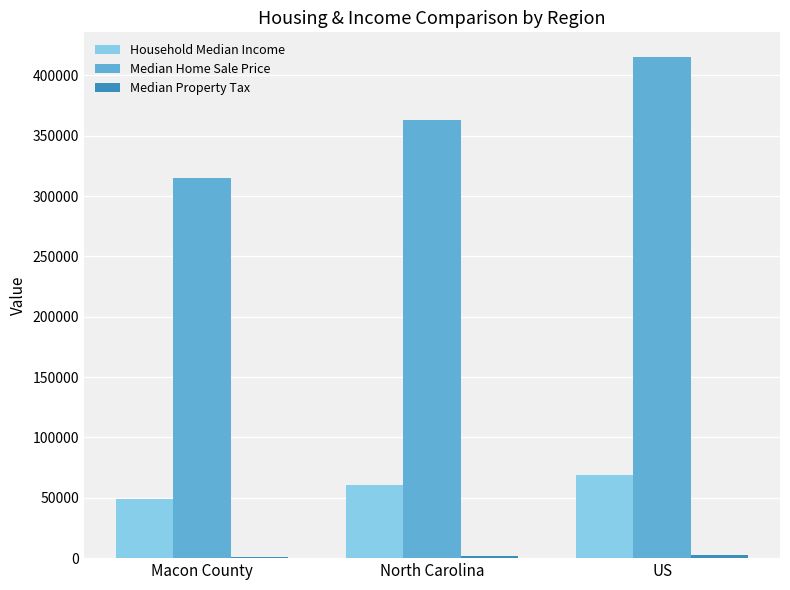

At which category does the chart reach its peak across all series?

US